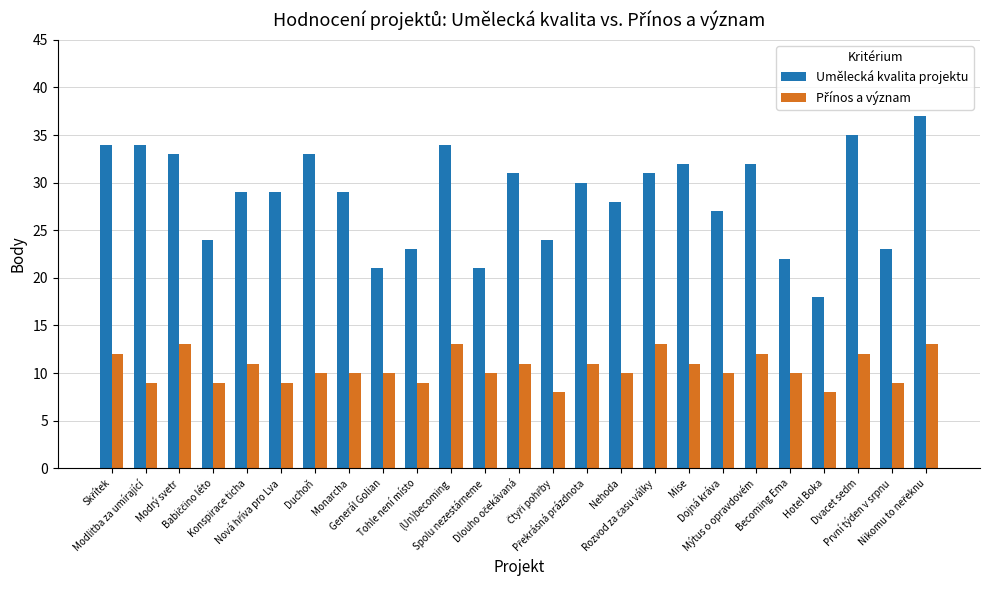

Which series has the largest total across all categories?

Umělecká kvalita projektu